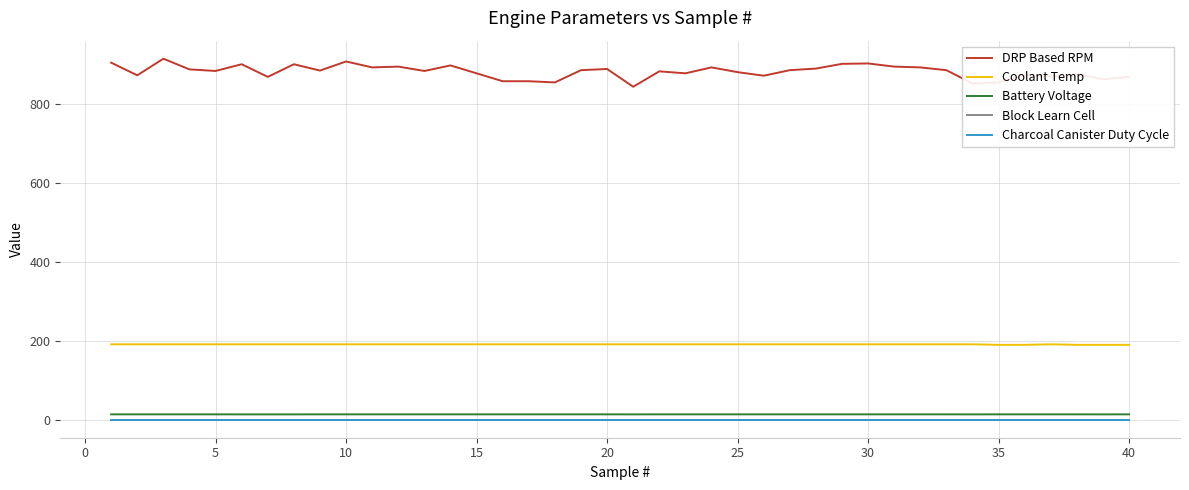

Does the chart display data point markers on the line(s)?

No